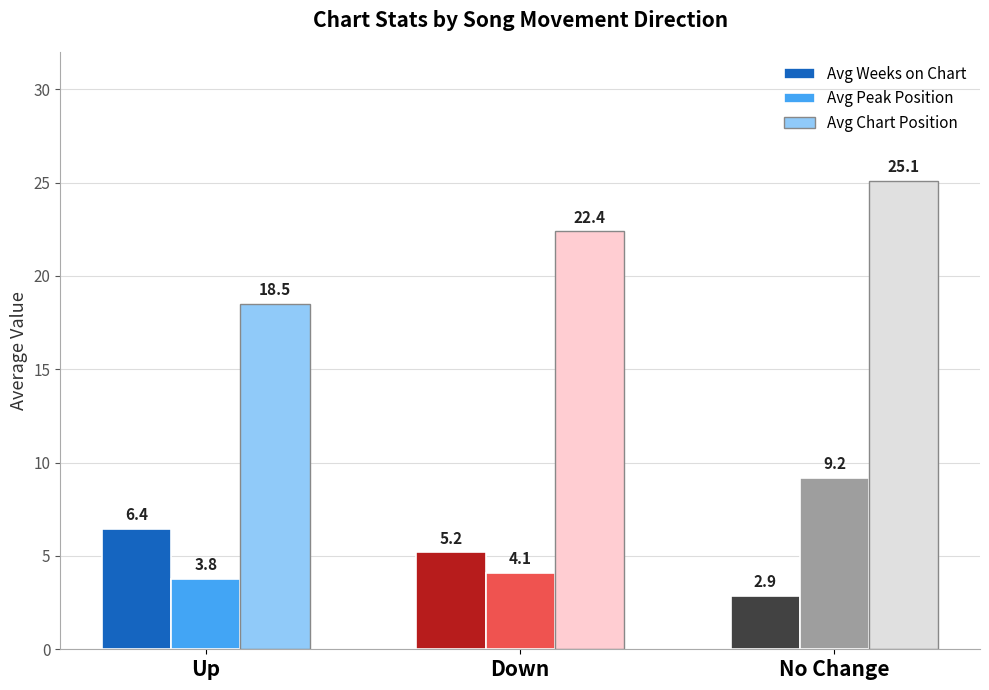

Between Up and No Change, which series saw the biggest shift?

Avg Chart Position